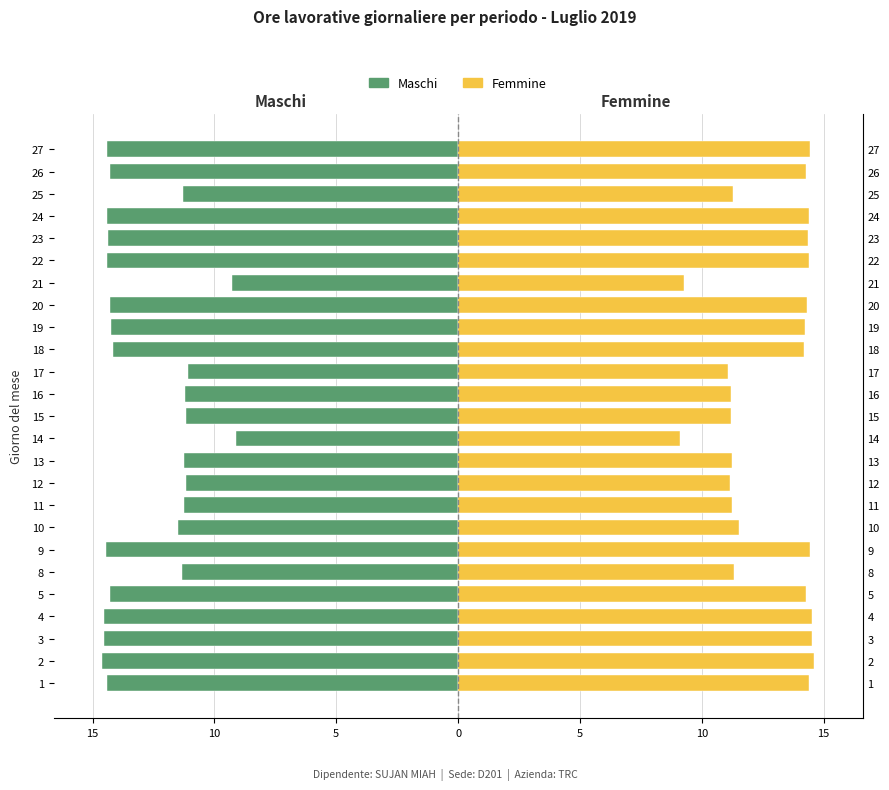

How many bars are there in total?

50